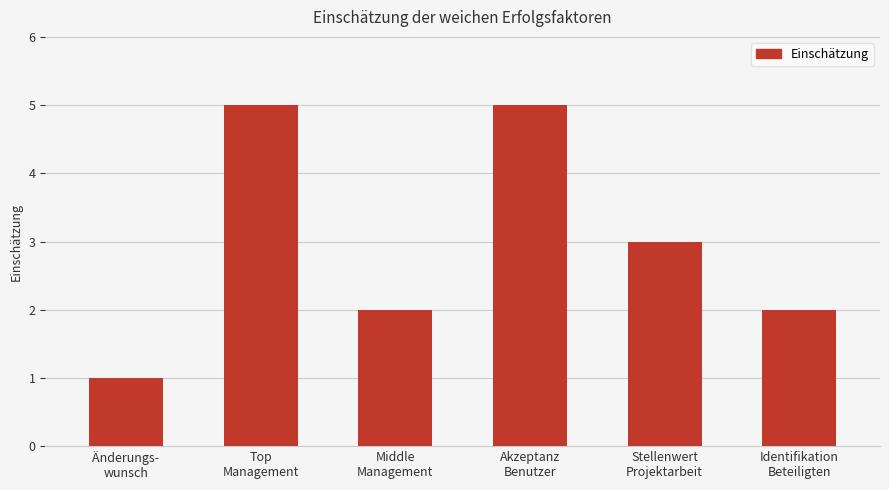

What is the value of the 4th bar from the left?

5